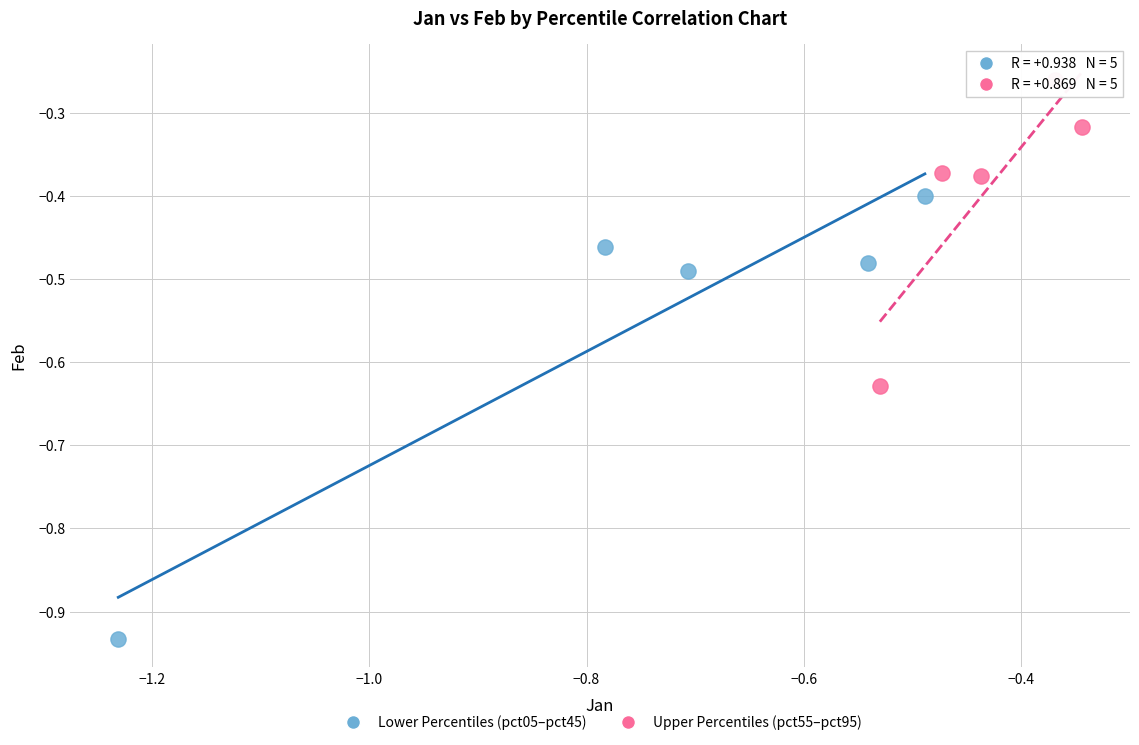

Which series contains the lowest Y value?

Lower Percentiles (pct05–pct45)